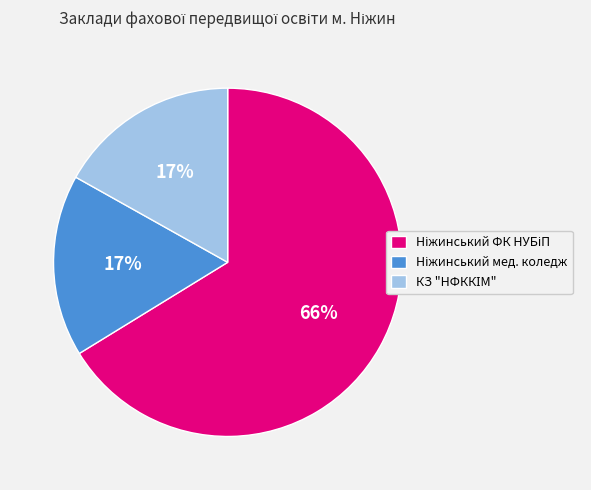

Count the number of slices in the pie.

3